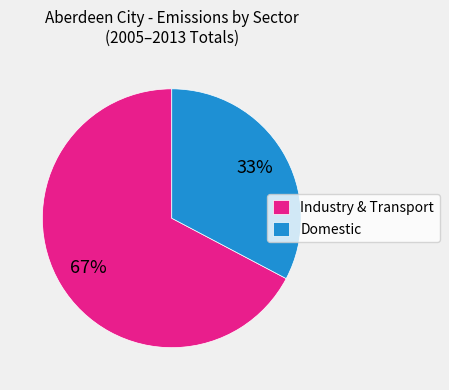

Count the number of slices in the pie.

2